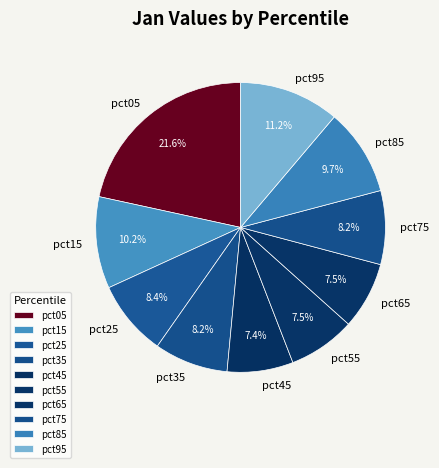

Which has a higher value, pct55 or pct15?

pct15